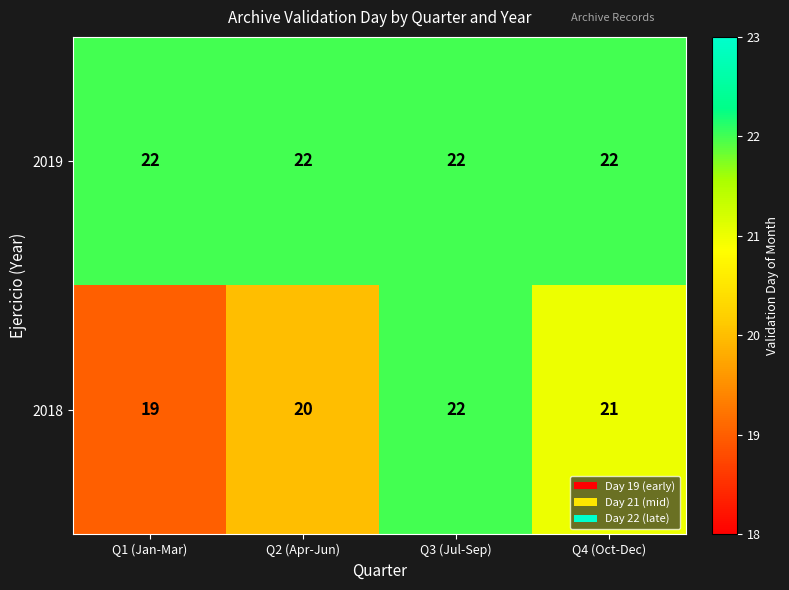

At Q2 (Apr-Jun), list the series in order from smallest to largest.

2018, 2019